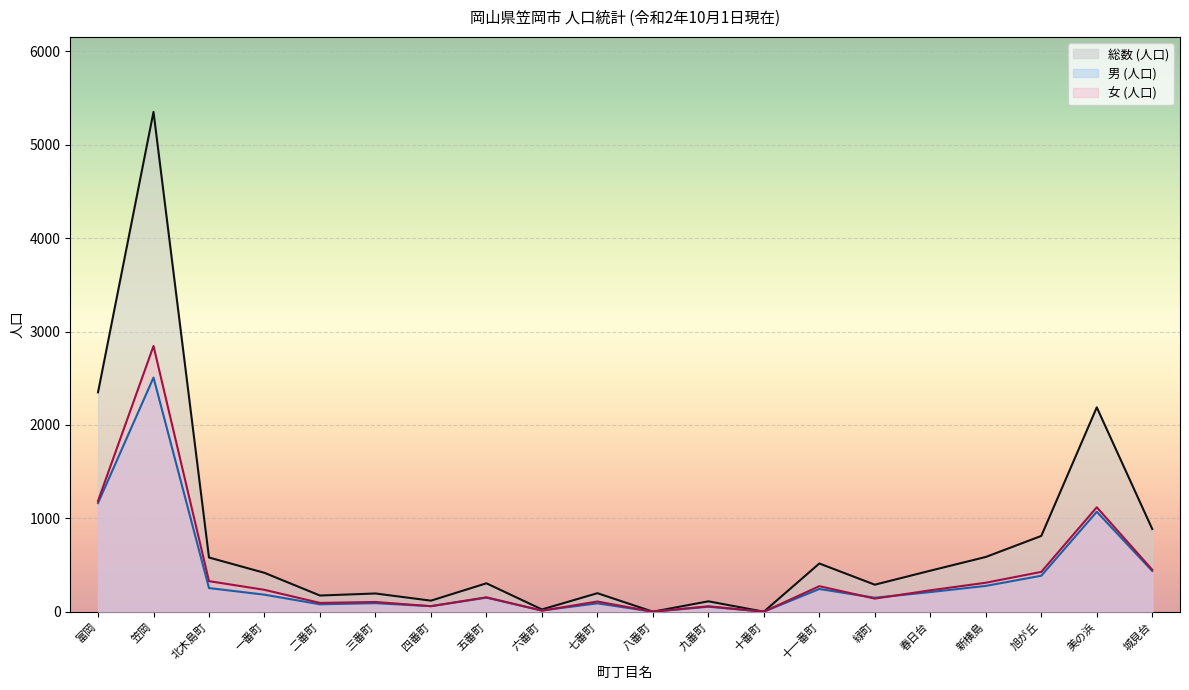

Which category has the lowest value in the 男 (人口) series?

八番町